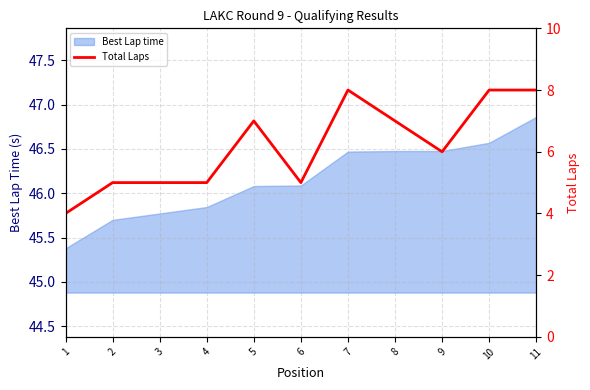

How many points are lower than both their immediate neighbors (excluding endpoints)?

2